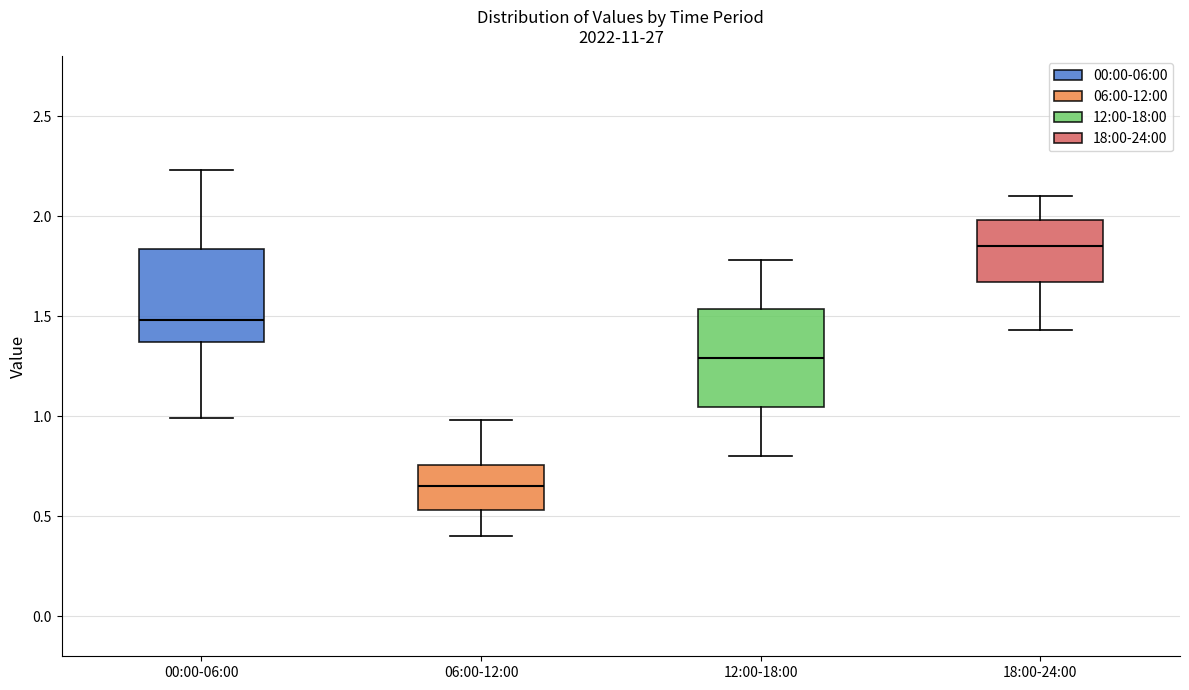

Which box has the lowest median line?

06:00-12:00